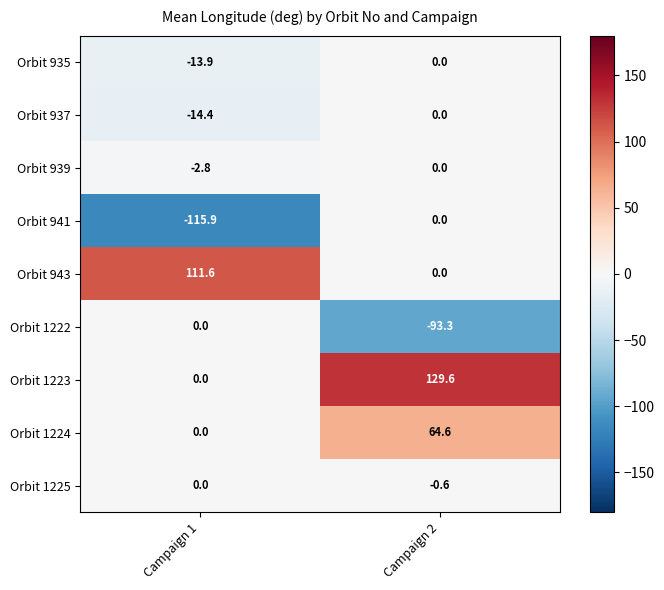

What is the difference between the highest and lowest values at Campaign 2?

222.9